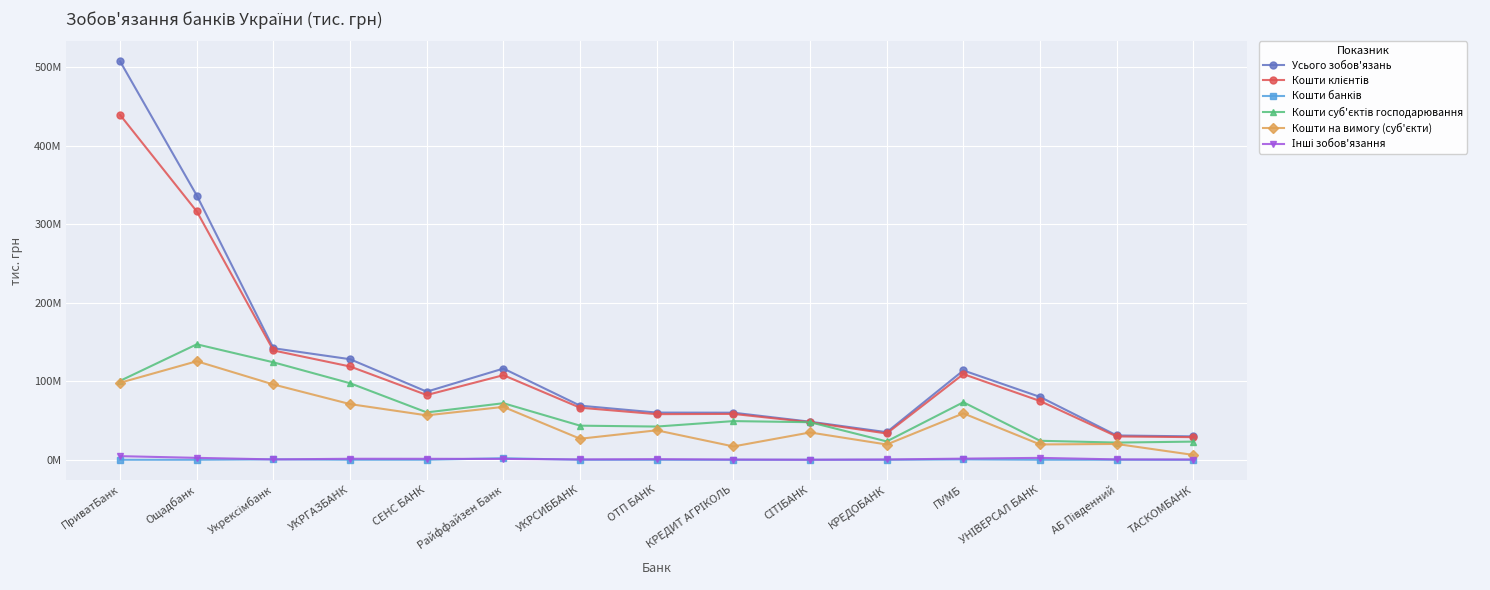

True or false: Кошти банків and Кошти клієнтів cross at least once.

False